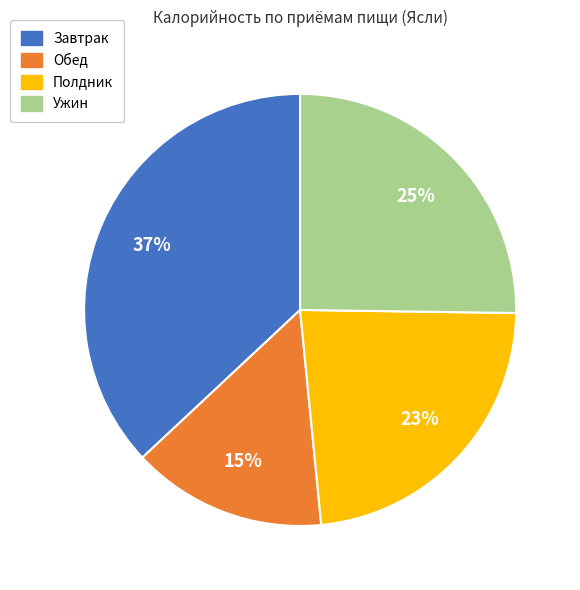

Combined, do Полдник and Обед account for over 50%?

No